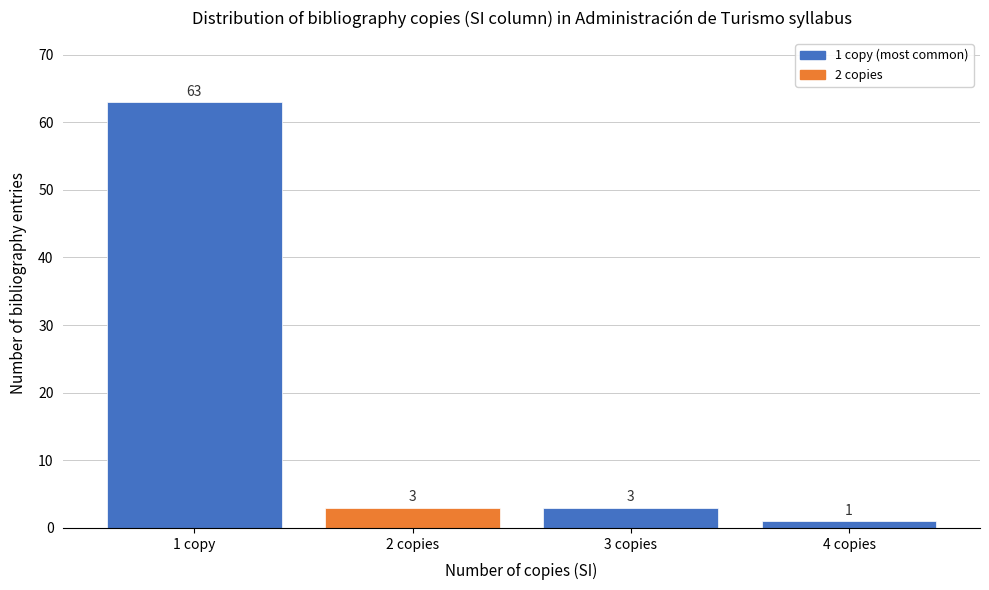

Reading left to right, transcribe all the data shown in this chart.

1 copy=63	2 copies=3	3 copies=3	4 copies=1